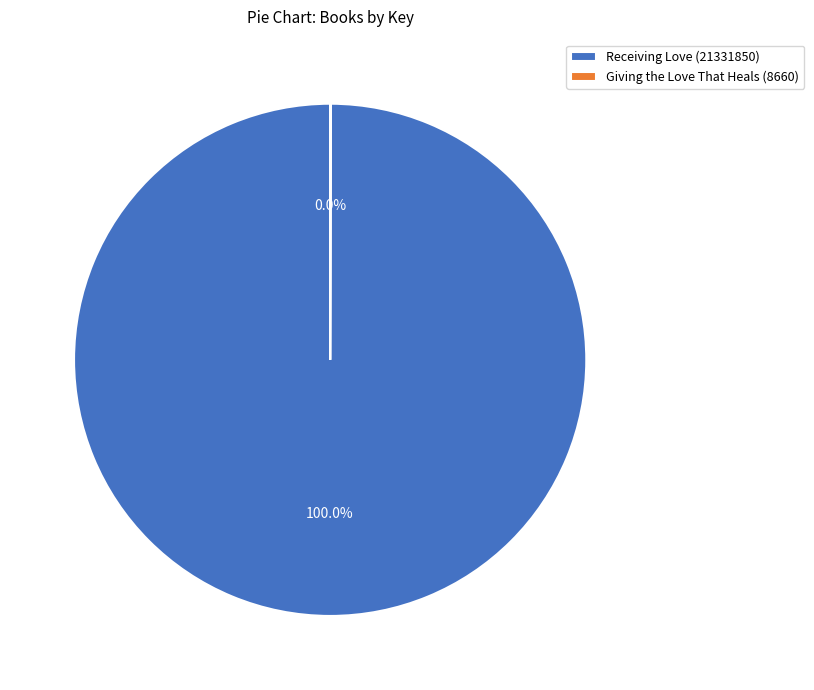

Does Receiving Love (21331850) represent more than half of the total?

Yes